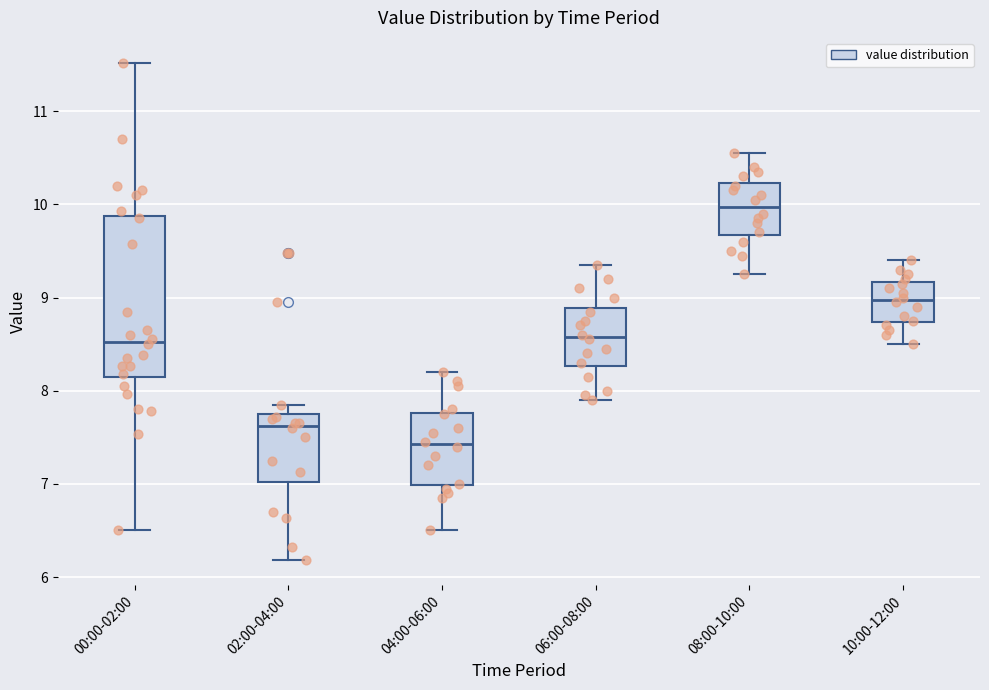

Where is the upper edge of the box for 08:00-10:00 on the y-axis? The values are not printed on the chart, so give them approximately, as read against the axis.

10.2